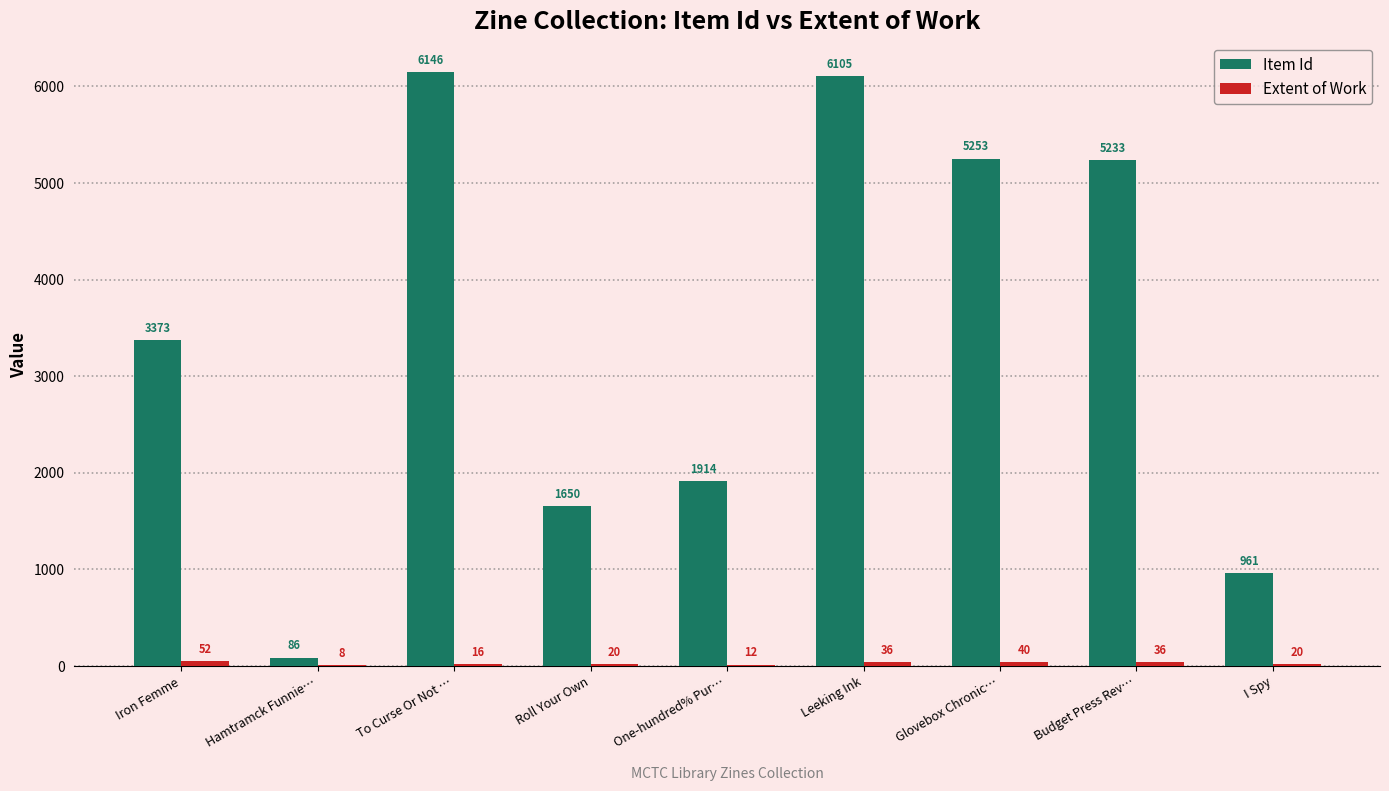

Which label corresponds to the largest value in the chart?

To Curse Or Not …